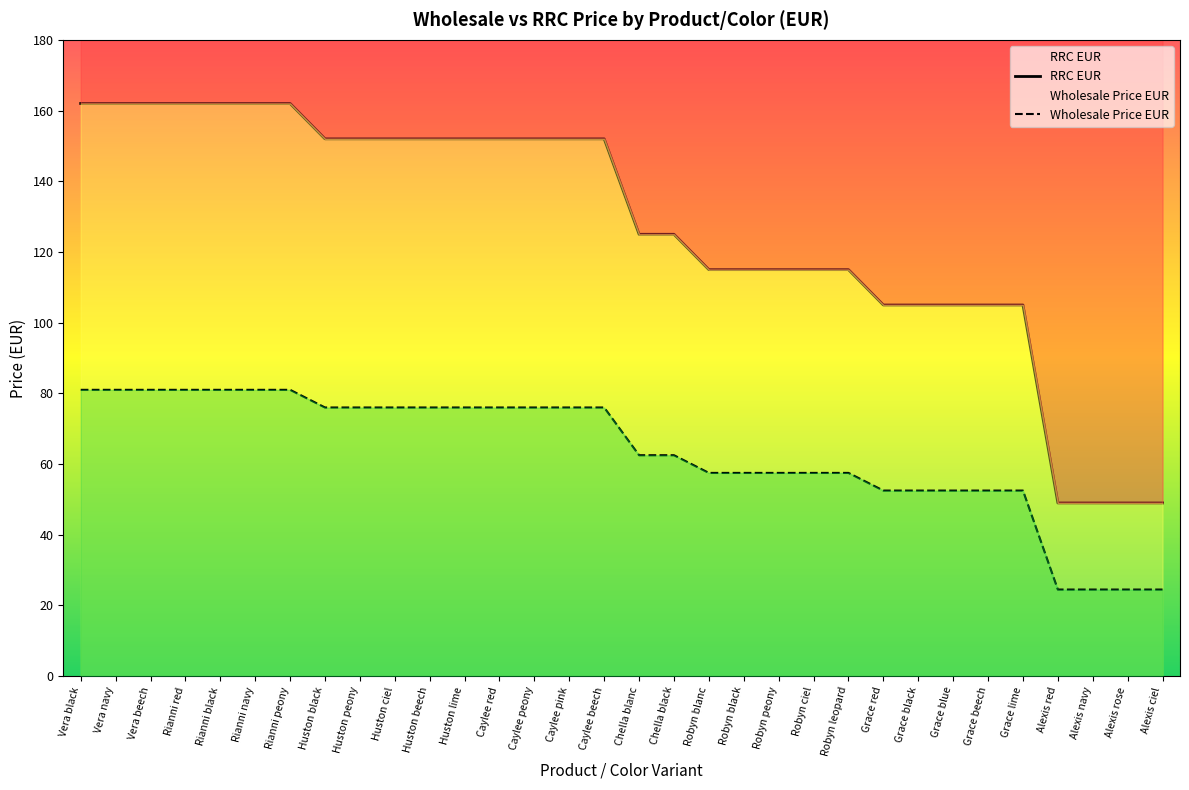

At which category is the sum across all series the highest?

Vera black